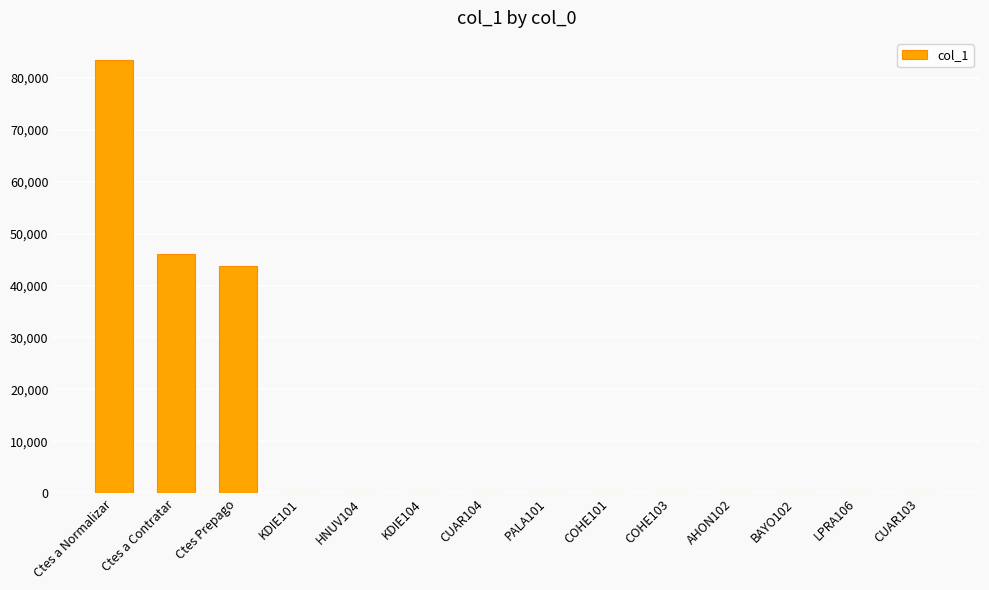

Is it true that the value at CUAR104 is 2.0?

True